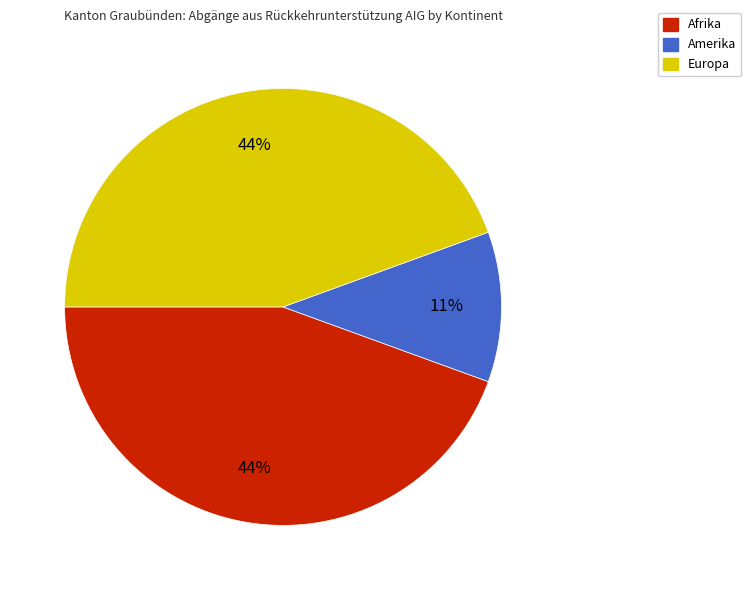

To the nearest percent, what portion does Afrika represent?

44%